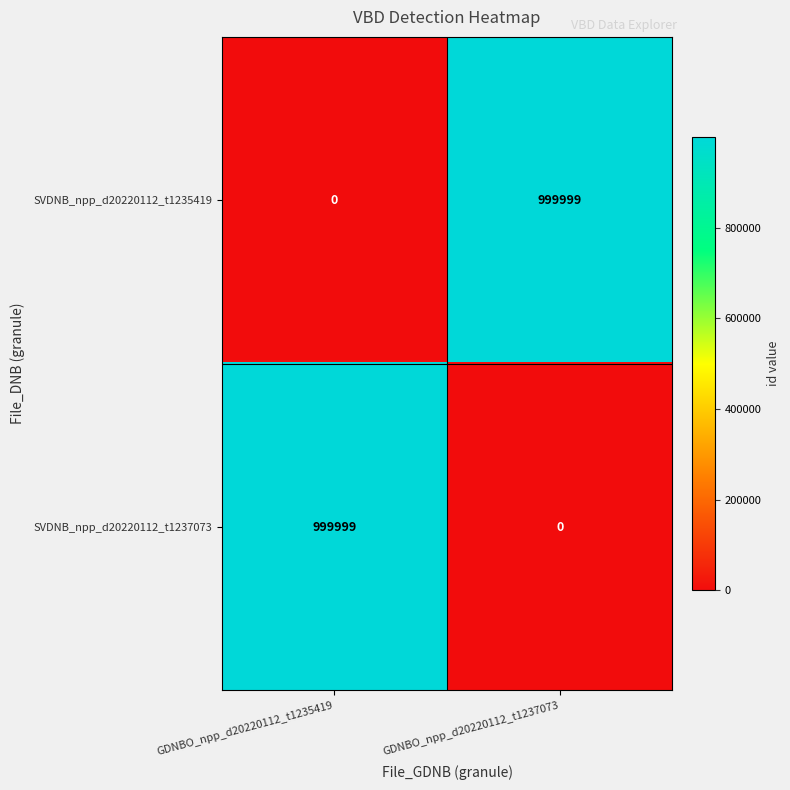

Reading right to left, transcribe all the data shown in this chart.

SVDNB_npp_d20220112_t1235419: 999999	0
SVDNB_npp_d20220112_t1237073: 0	999999